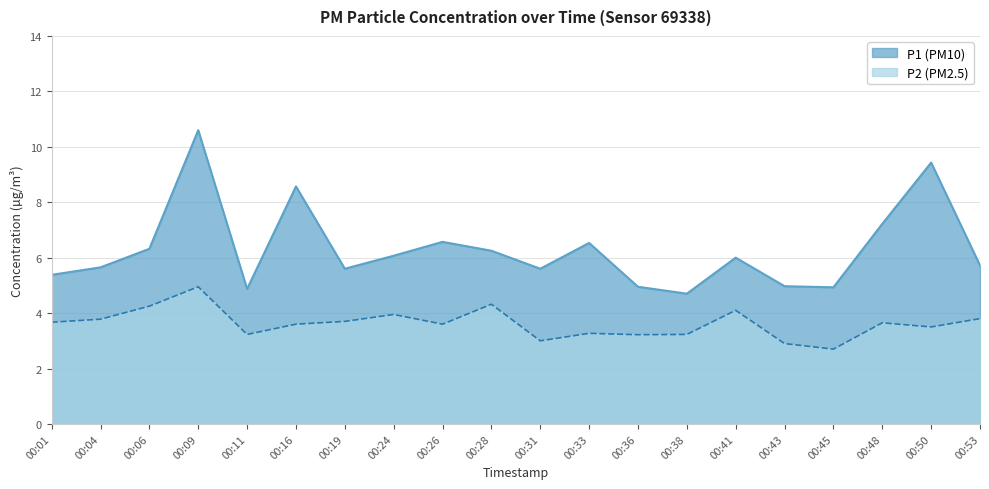

True or false: P2 has a value of 2.7 at 00:09.

False